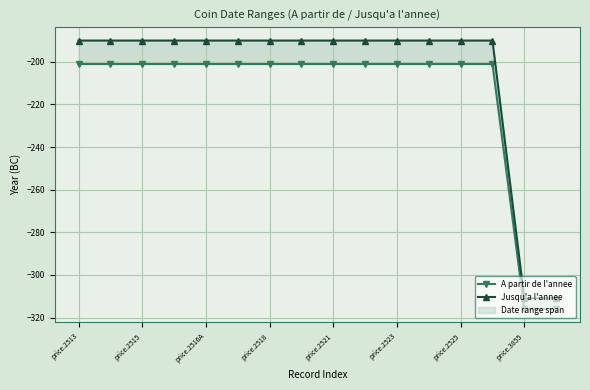

True or false: Jusqu'a l'annee and A partir de l'annee cross at least once.

False